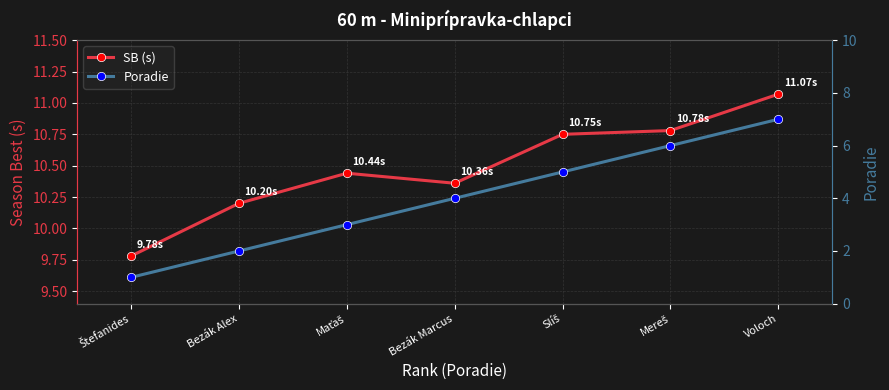

Where is Poradie nearest to the value 4?

Bezák Marcus